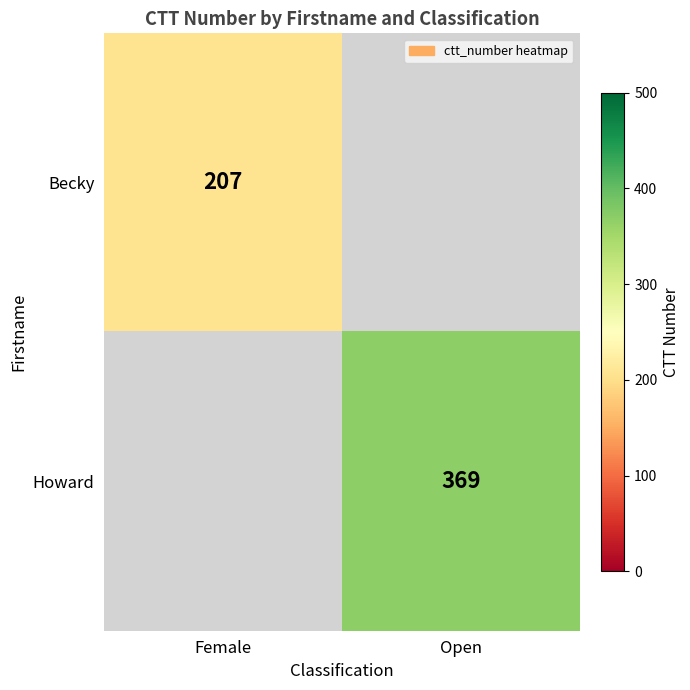

How many categories are shown in the chart?

2